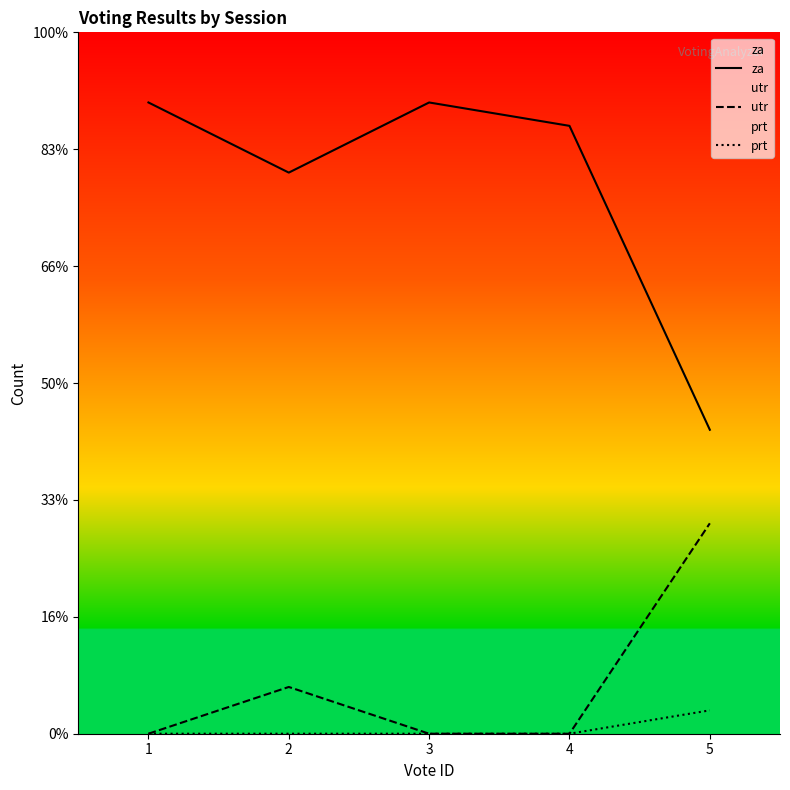

True or false: za and utr cross at least once.

False